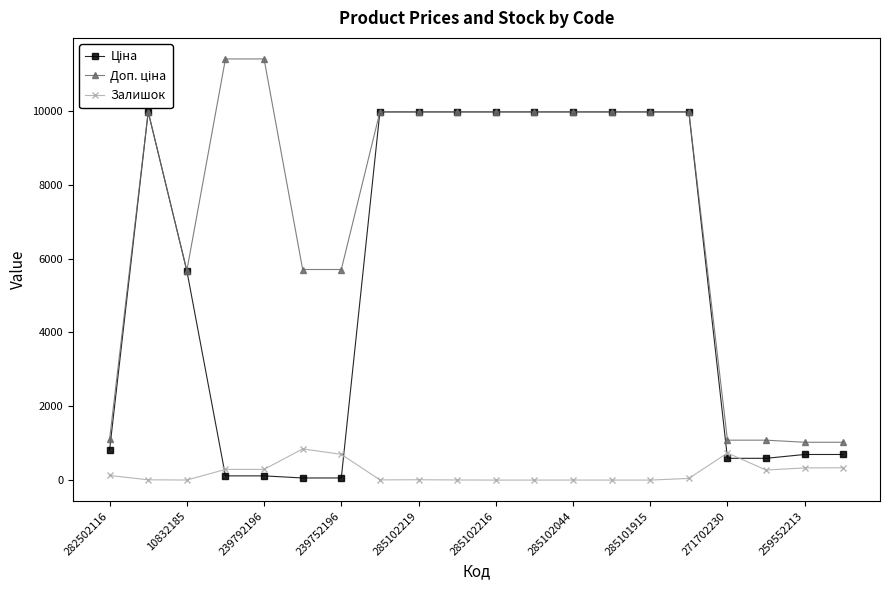

At how many categories does at least one series exceed 7516?

12